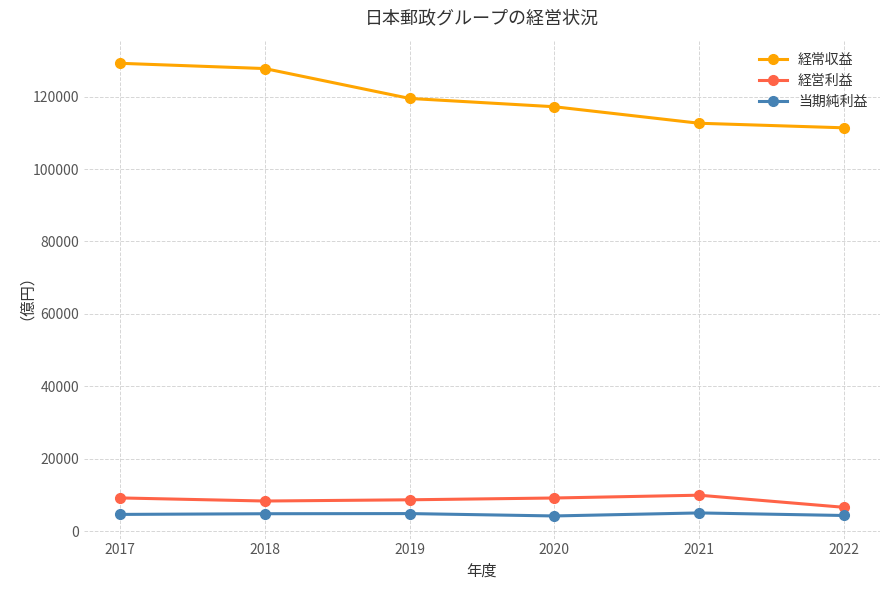

What is the total value across all series at 2017?

142970